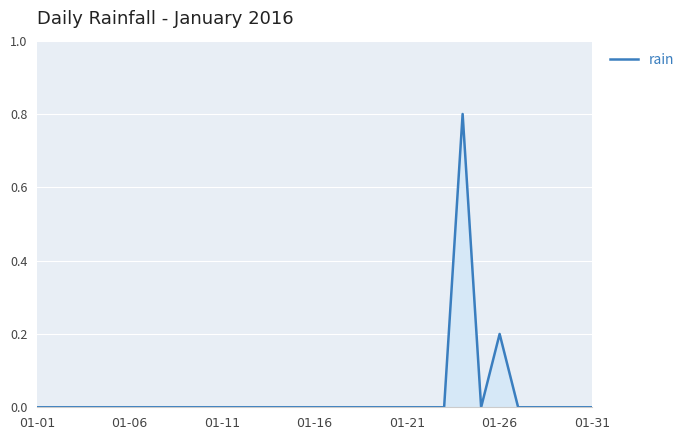

What is the difference between the maximum and minimum values?

0.8